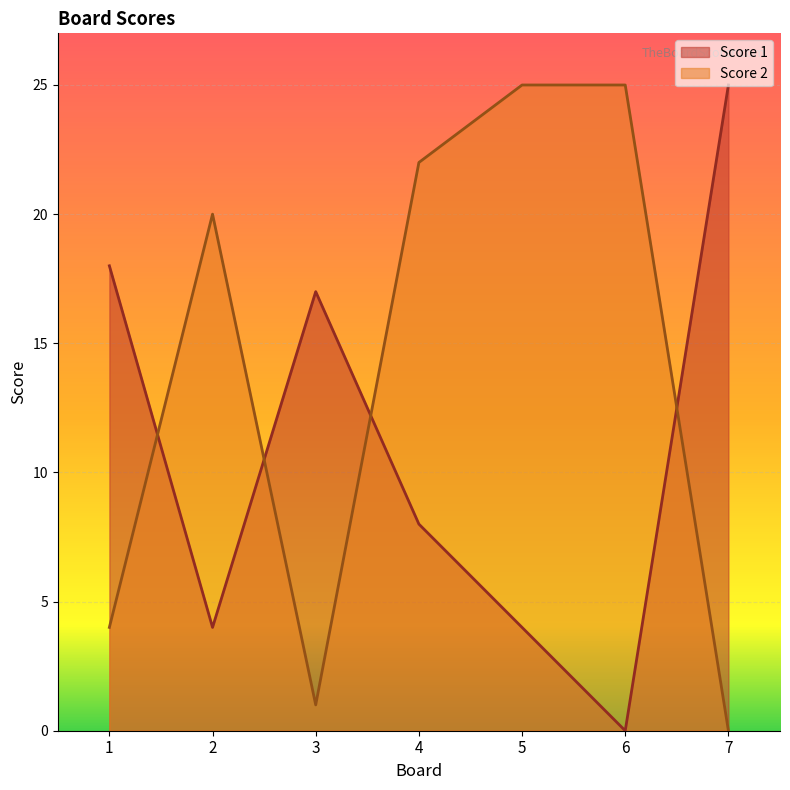

How many series are shown in this chart?

2